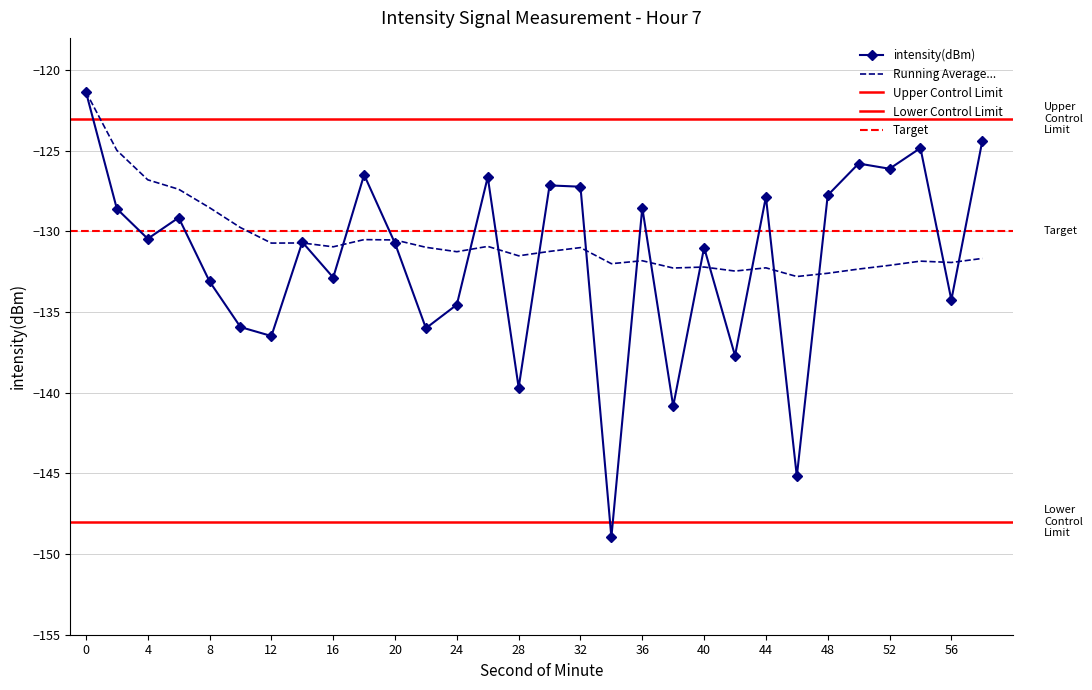

How many interior local valleys (lower than both neighbors) does the data have?

11